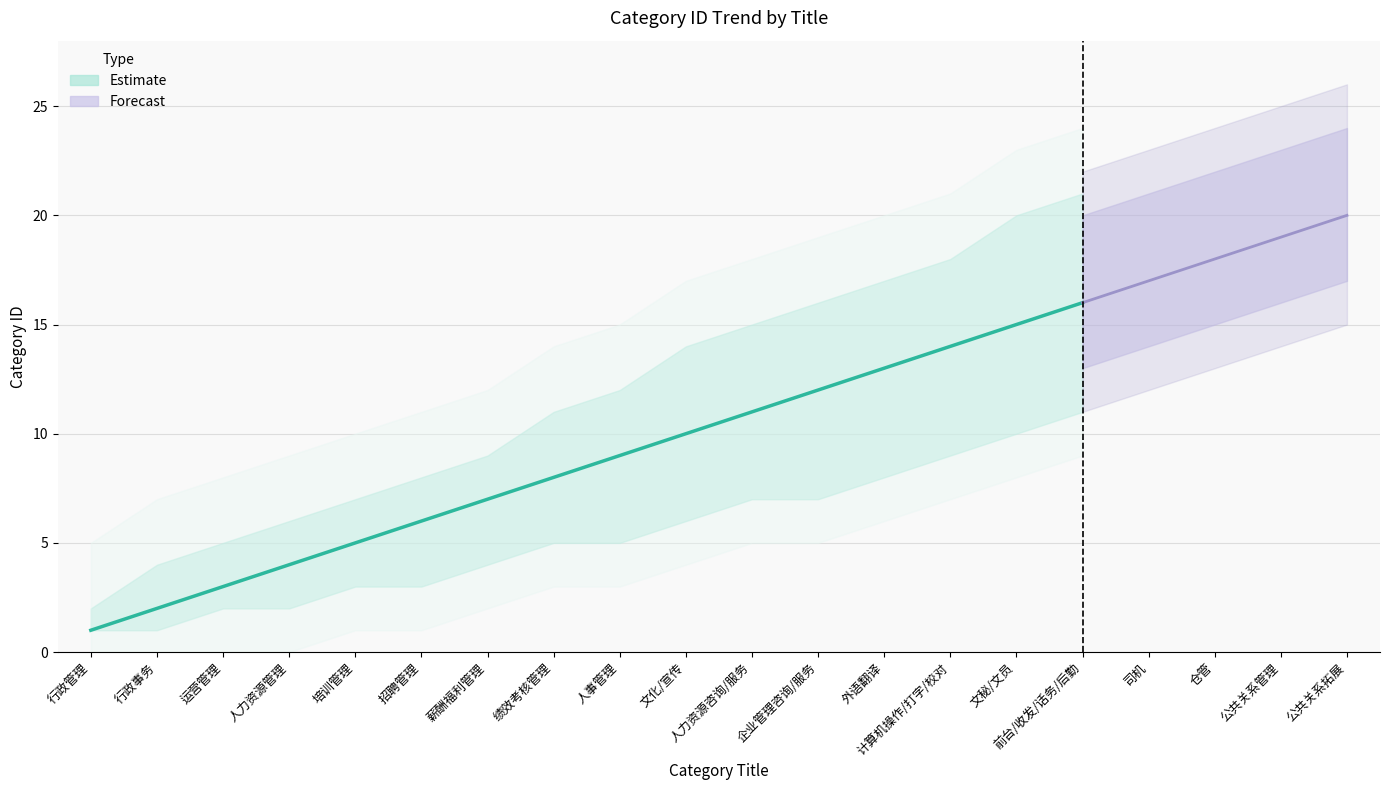

Where does the Cumulative Count series first go above 11?

企业管理咨询/服务